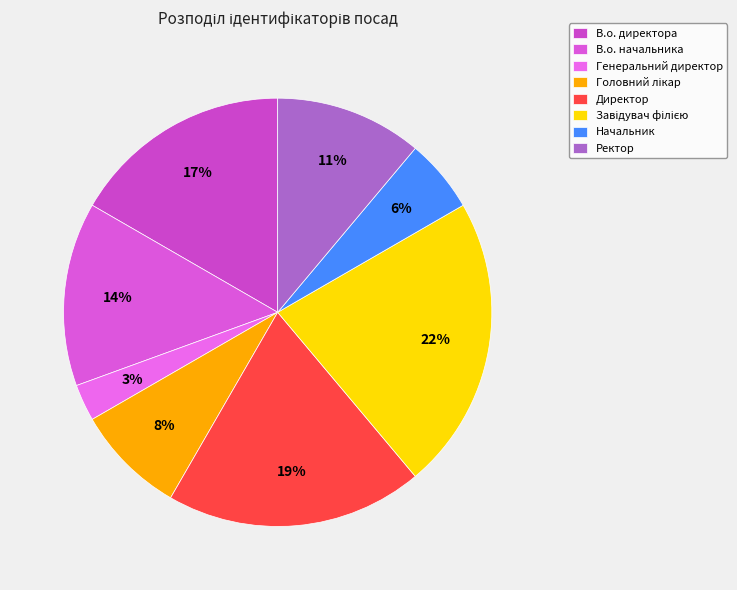

To the nearest percent, what is the difference between the Ректор and В.о. начальника slice percentages?

3%